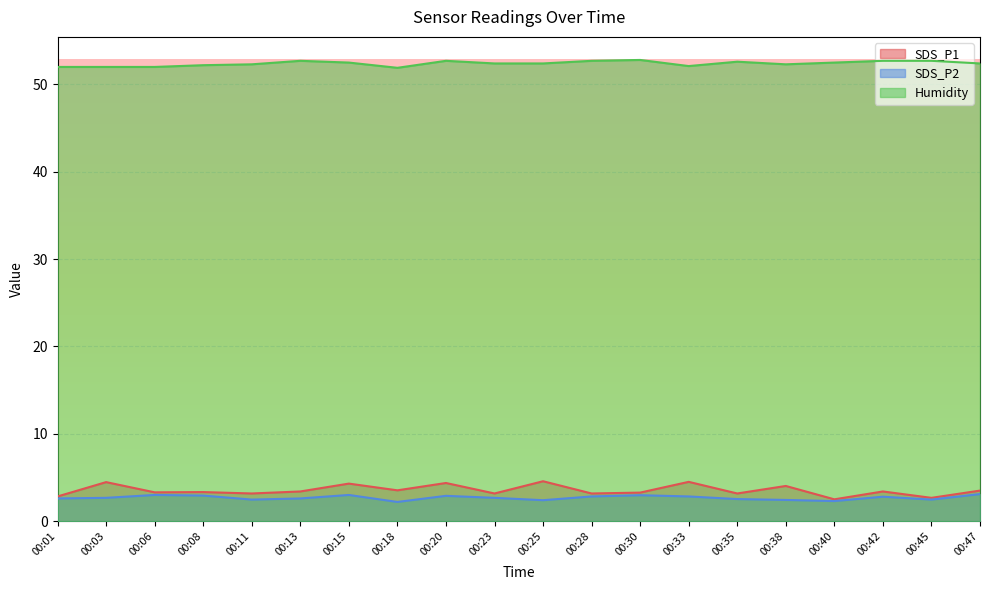

List the series in order of their peak value, lowest first.

SDS_P2, SDS_P1, Humidity